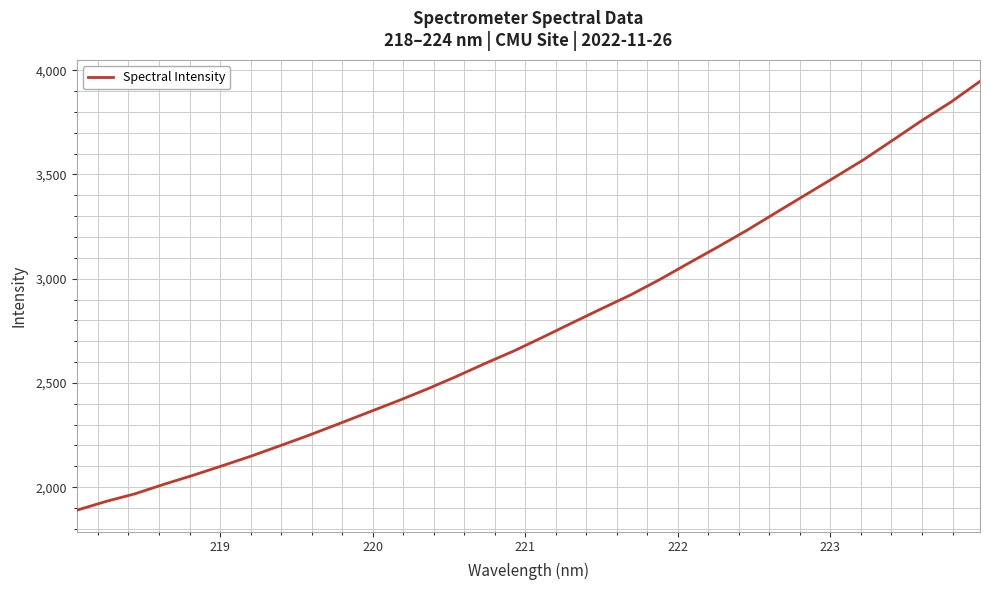

What is the difference between the maximum and minimum values?

2057.8